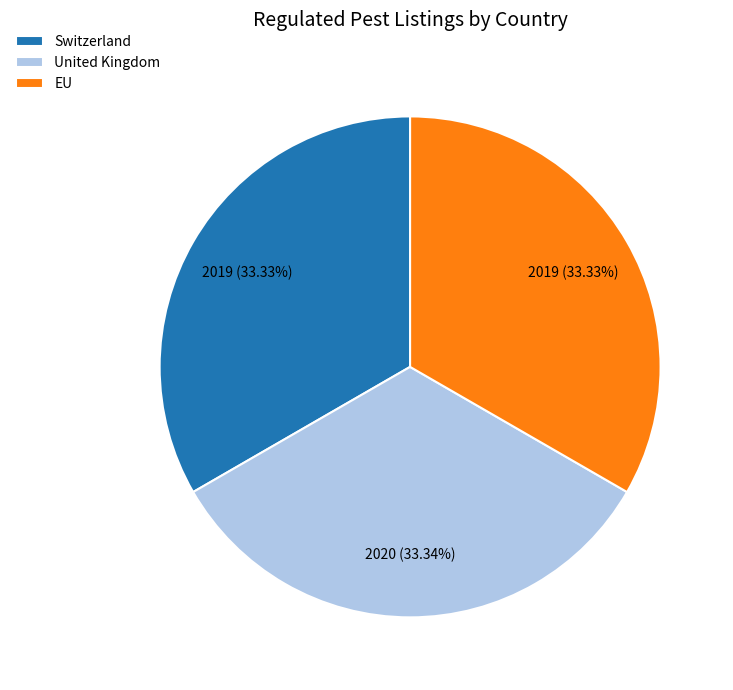

What is the ratio of the value at United Kingdom to the value at EU?

1.0